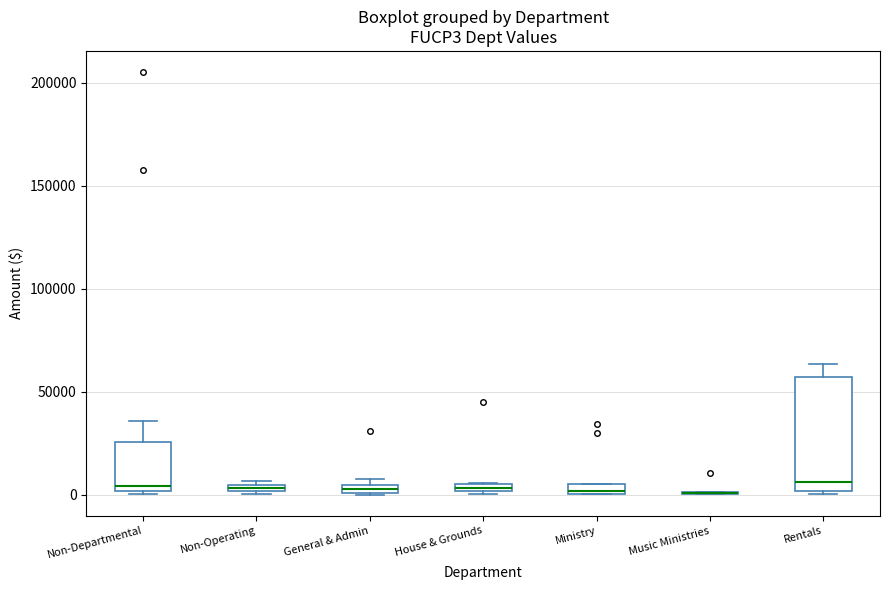

Where is the lower edge of the box for Ministry on the y-axis? The values are not printed on the chart, so give them approximately, as read against the axis.

0